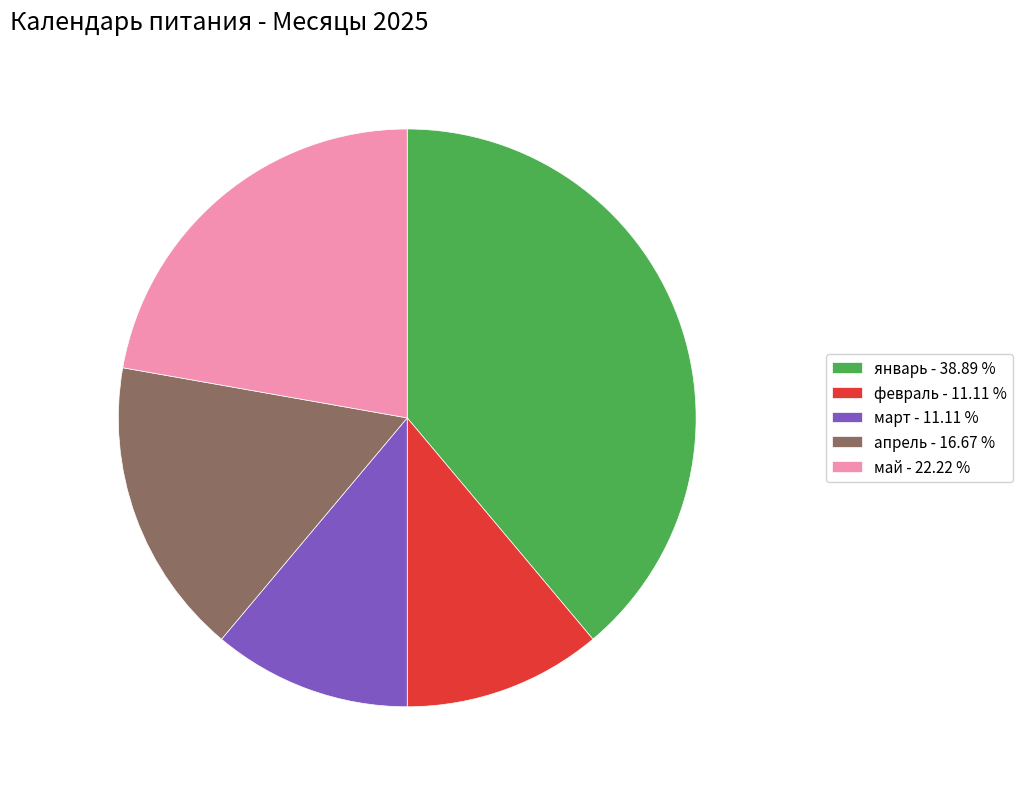

Does any single category account for the majority?

No